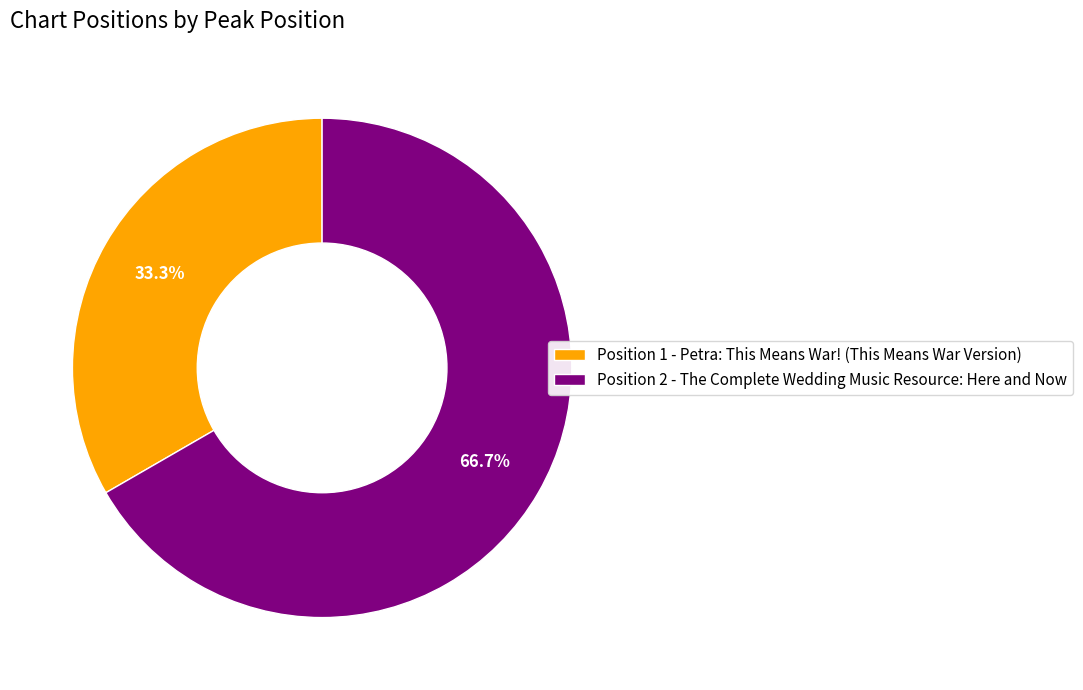

What is the smallest slice in the pie chart?

Position 1 - Petra: This Means War! (This Means War Version)